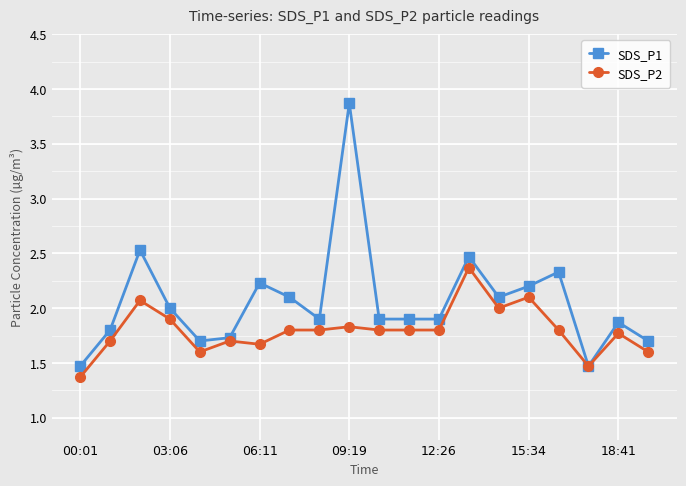

What is the difference between the maximum and minimum values in the SDS_P2 series?

1.0